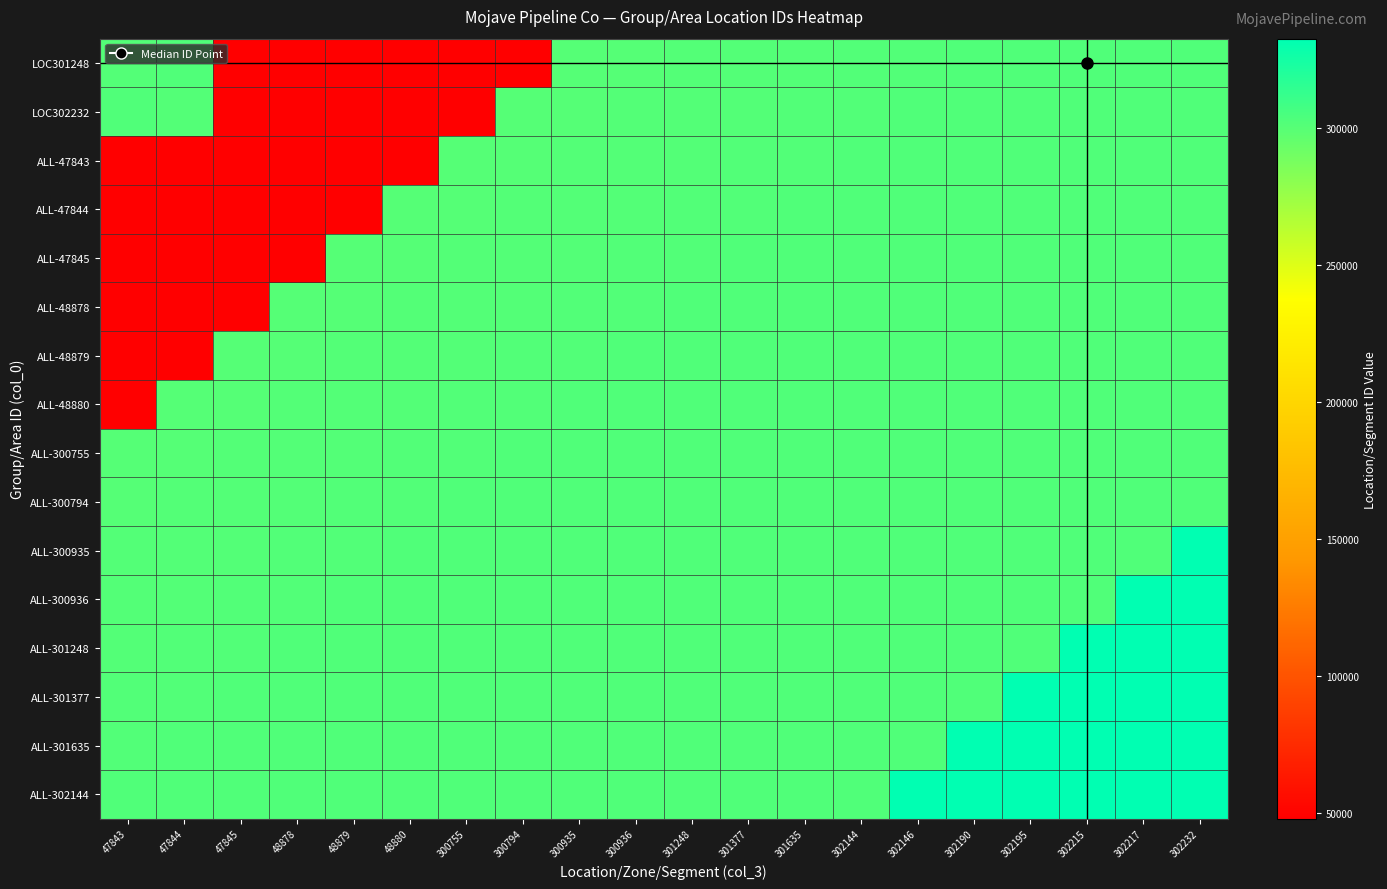

How many distinct data groups are displayed?

16